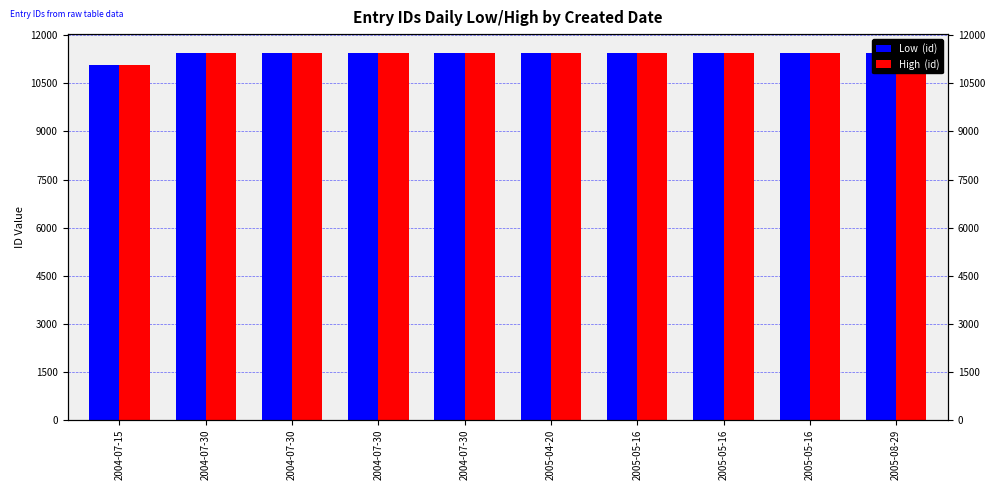

True or false: Low  (id) has a value of 11450 at 2005-05-16.

True